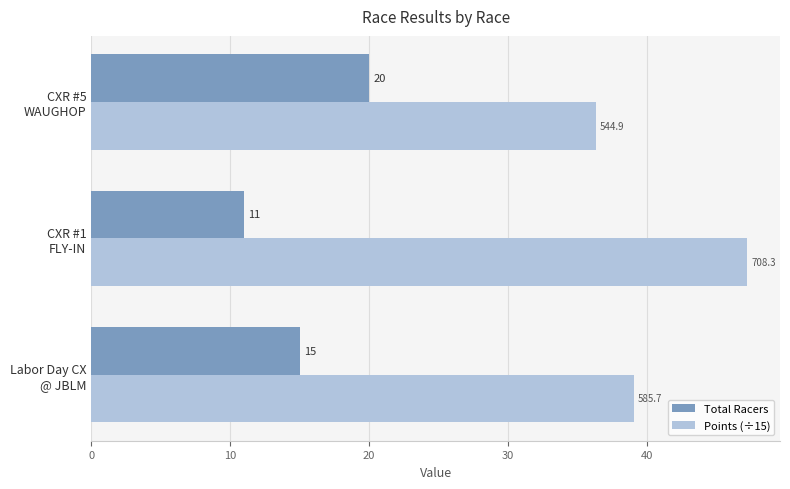

At how many categories does at least one series exceed 25?

3